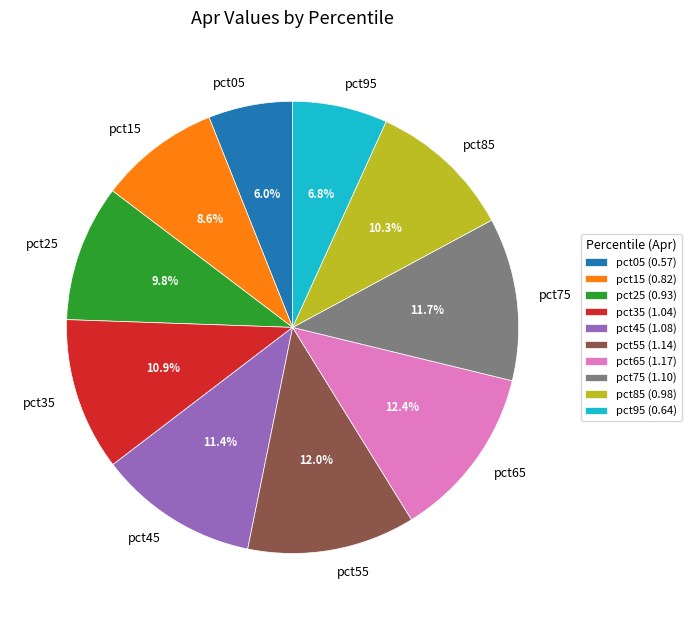

Is it true that pct25 is 10% of the pie?

True